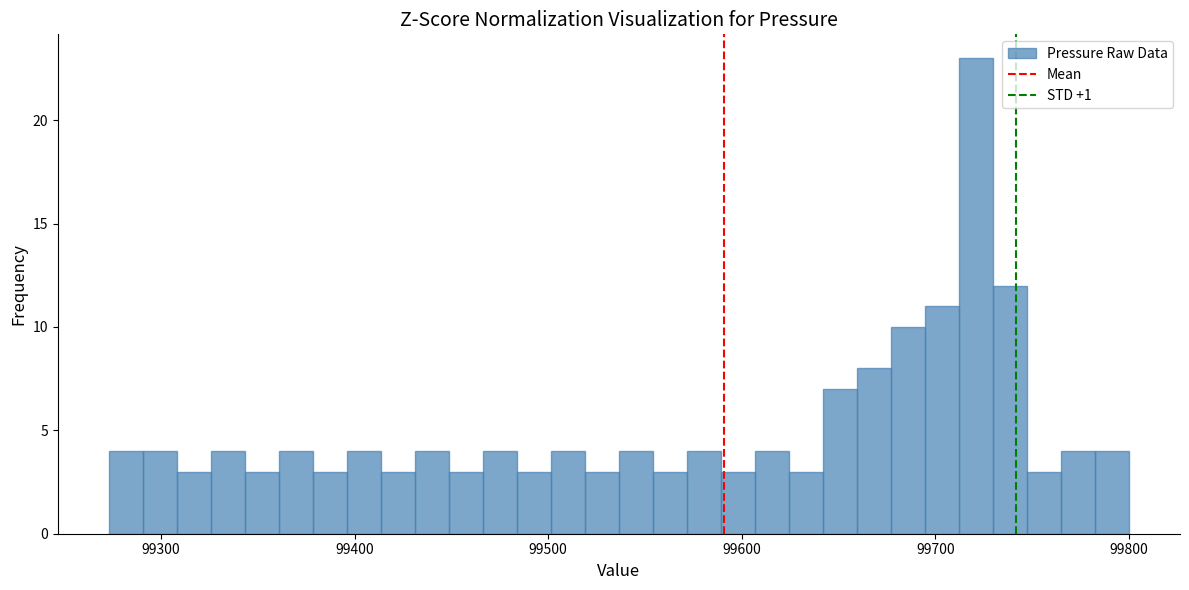

Read against the x-axis, roughly where is the centre of the tallest bar?

99720